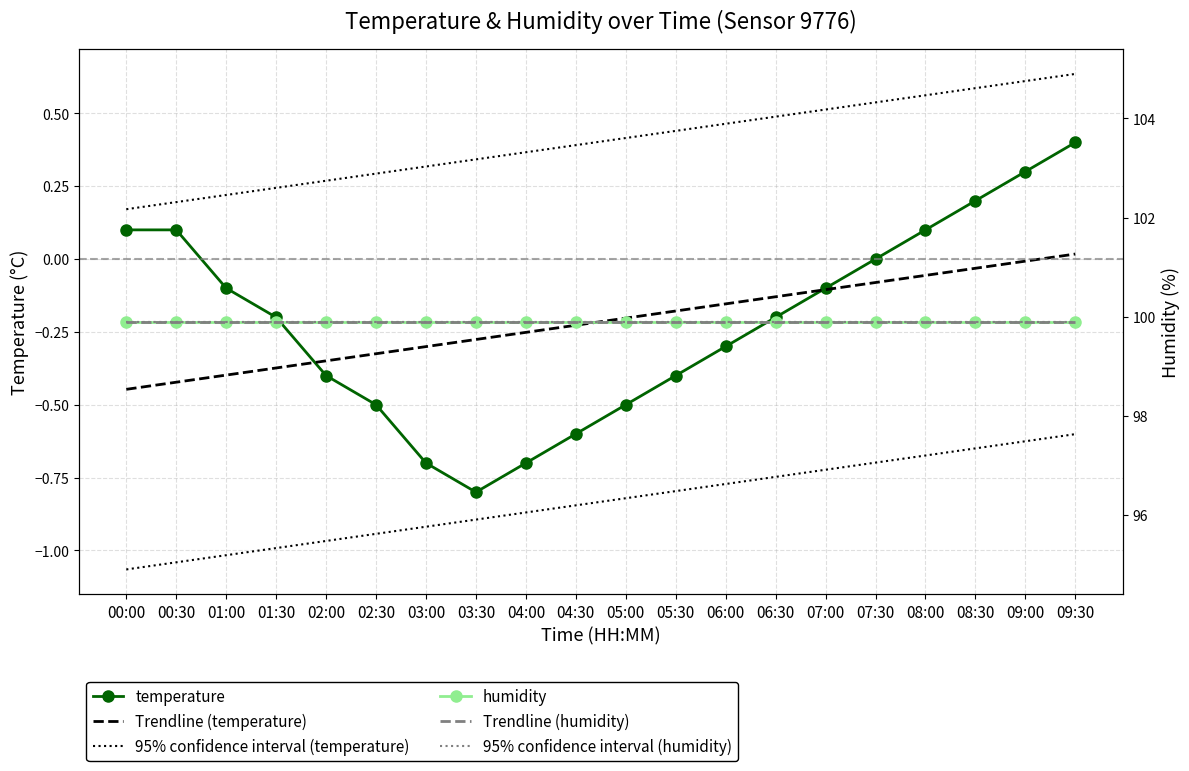

Which series has the largest range (max minus min)?

temperature